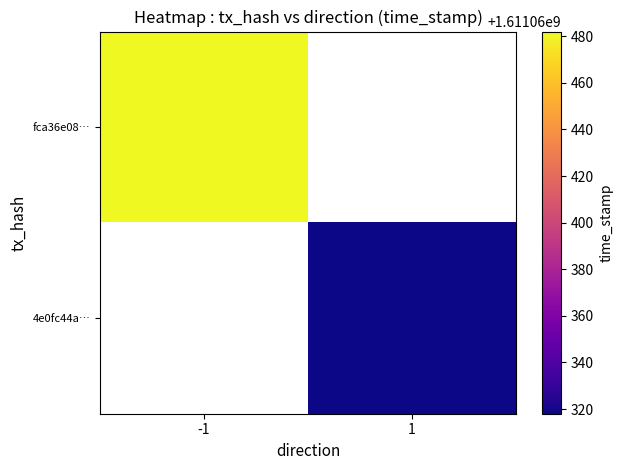

How many data points in fca36e08a24218b2696cef0c59c7776eeb849e2 are less than 1611060482?

1